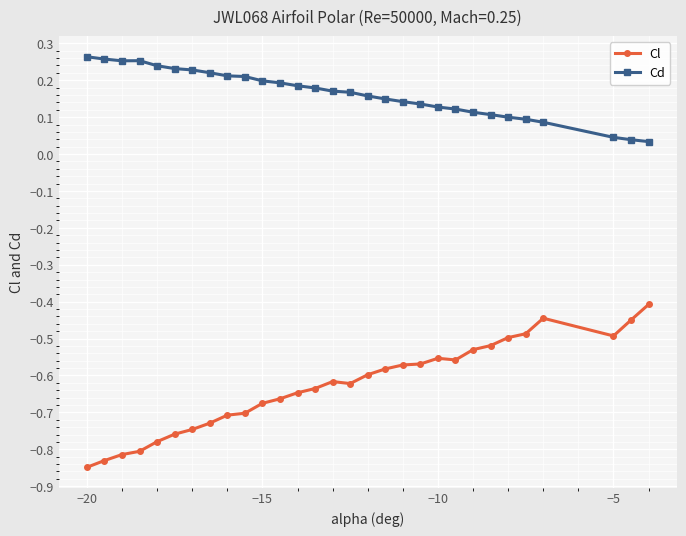

What is the difference between the second highest and minimum values in the Cl series?

0.4